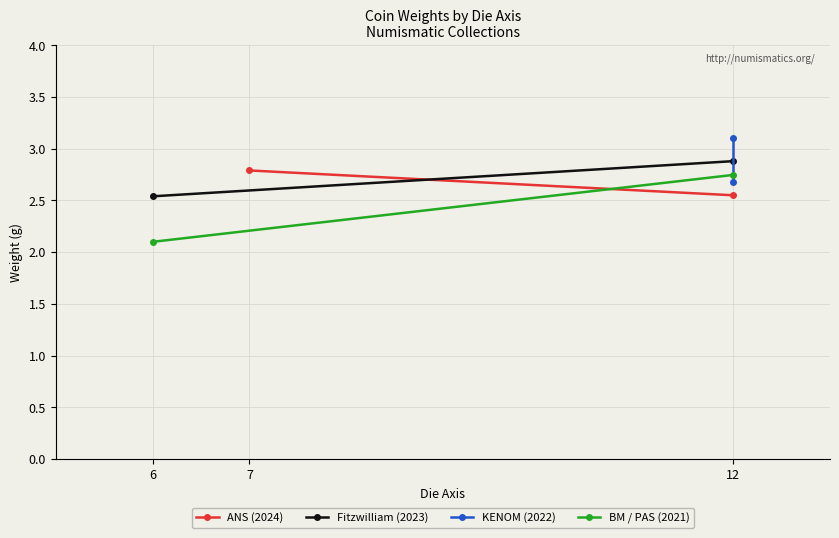

The BM / PAS (2021) series shows 4.9 at 7. True or false?

False